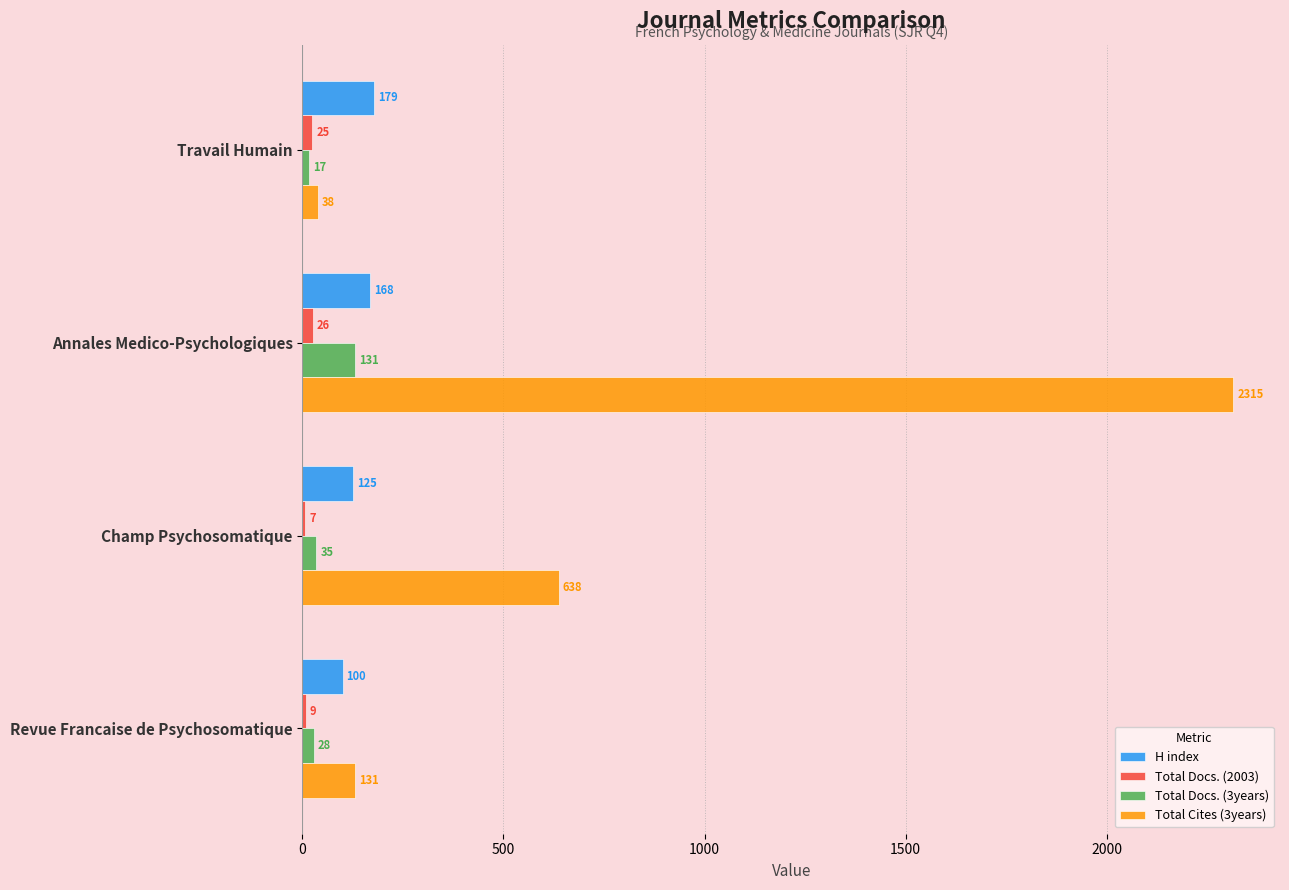

What is the sum of the Total Docs. (3years) values at Travail Humain and Annales Medico-Psychologiques?

148